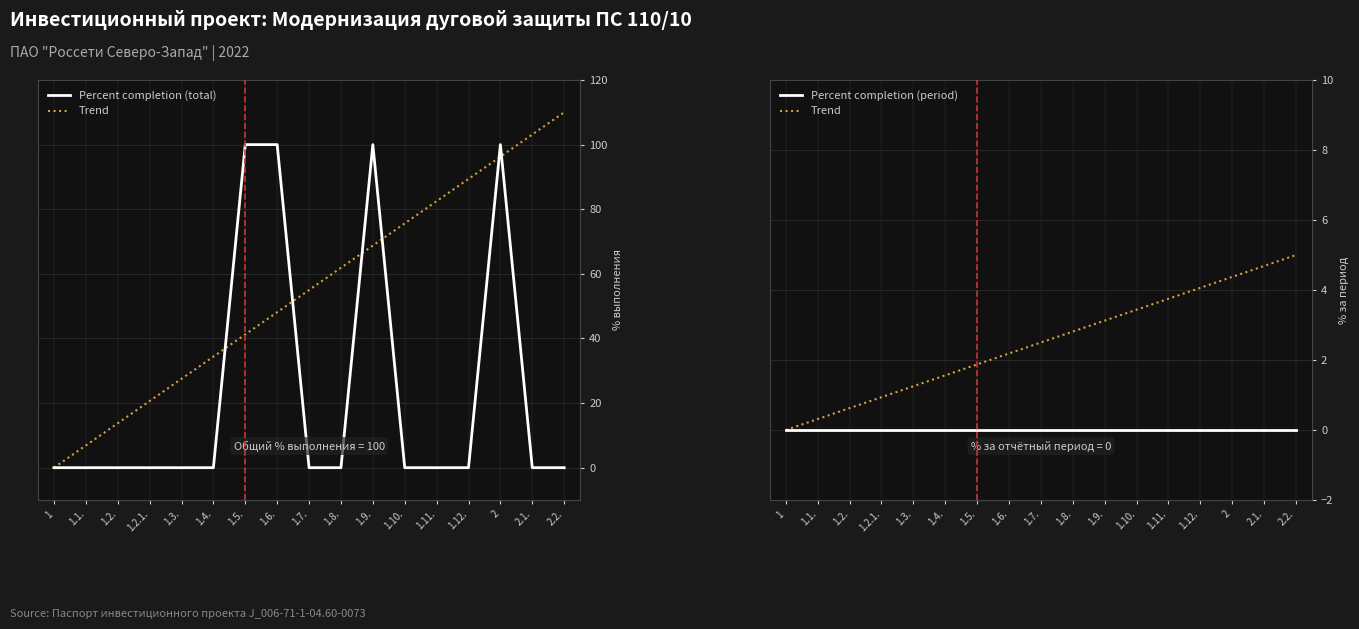

At which category does the chart reach its minimum across all series?

1